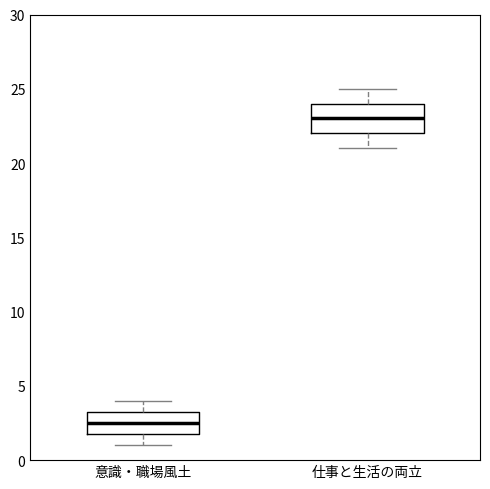

Reading left to right, read every box against the y-axis: the position of its median line, the range the box covers, and the ends of its whiskers. The values are not printed on the chart, so give them approximately, as read against the axis.

意識・職場風土: median 2.5, box 2.0 to 3.5, whiskers 1.0 to 4.0
仕事と生活の両立: median 23.0, box 22.0 to 24.0, whiskers 21.0 to 25.0